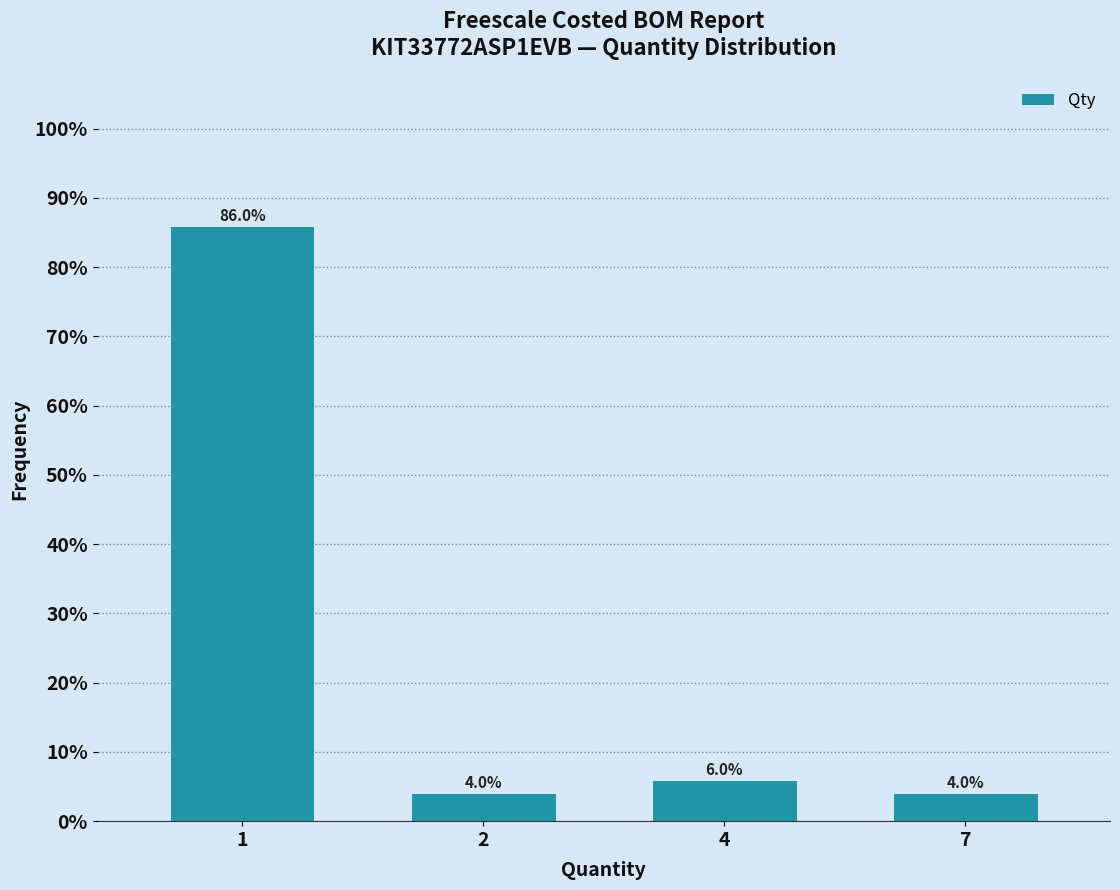

Reading left to right, what are all the values shown in this chart?

86	4	6	4